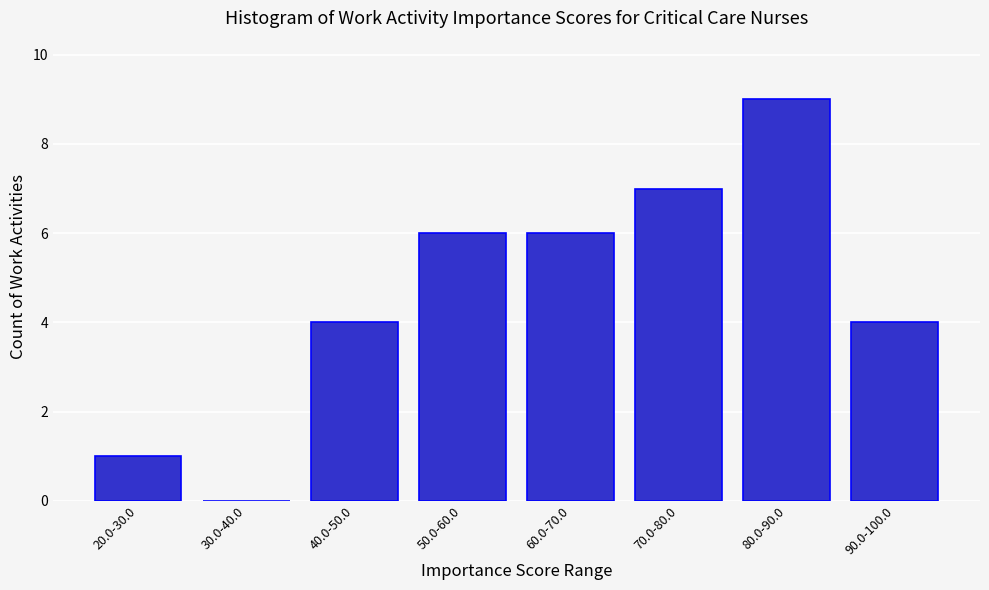

Reading right to left, list all the values displayed in this chart.

90.0-100.0=4	80.0-90.0=9	70.0-80.0=7	60.0-70.0=6	50.0-60.0=6	40.0-50.0=4	30.0-40.0=0	20.0-30.0=1